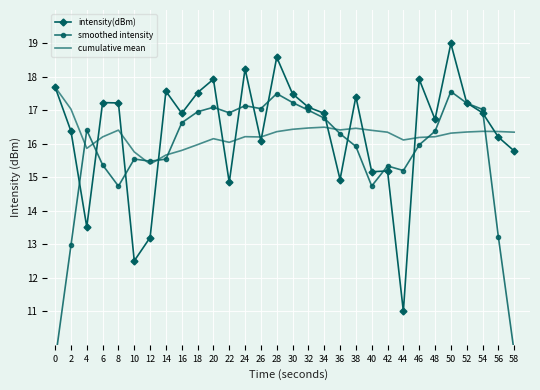

True or false: smoothed intensity and intensity(dBm) cross at least once.

True